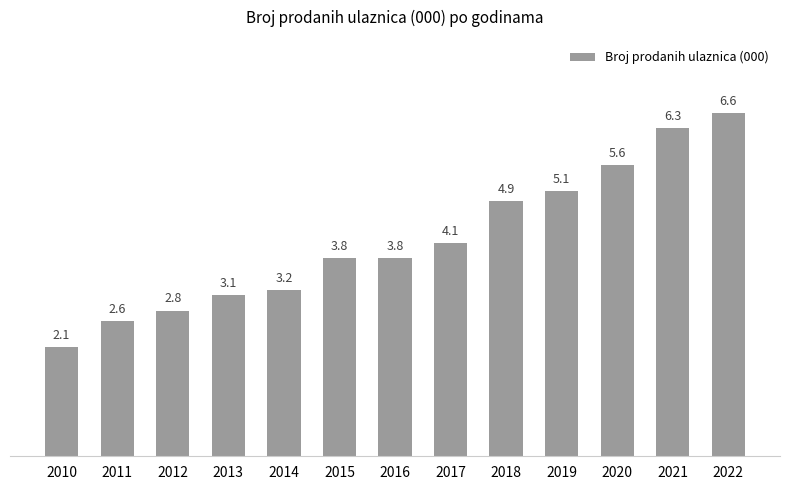

Which category has the highest value across all series?

2022